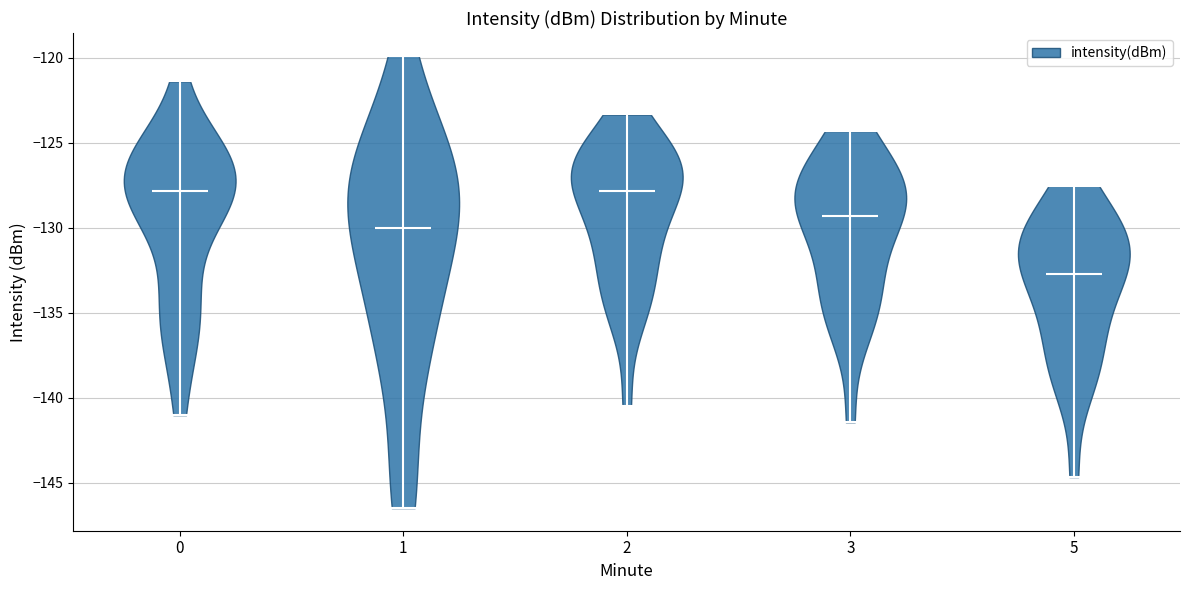

Reading left to right, read every violin against the y-axis: where its median line is, and the lowest and highest points it reaches. The values are not printed on the chart, so give them approximately, as read against the axis.

0: median line -128.0, lowest point -141.0, highest point -121.5
1: median line -130.0, lowest point -146.5, highest point -120.0
2: median line -128.0, lowest point -140.5, highest point -123.5
3: median line -129.5, lowest point -141.5, highest point -124.5
5: median line -132.5, lowest point -144.5, highest point -127.5